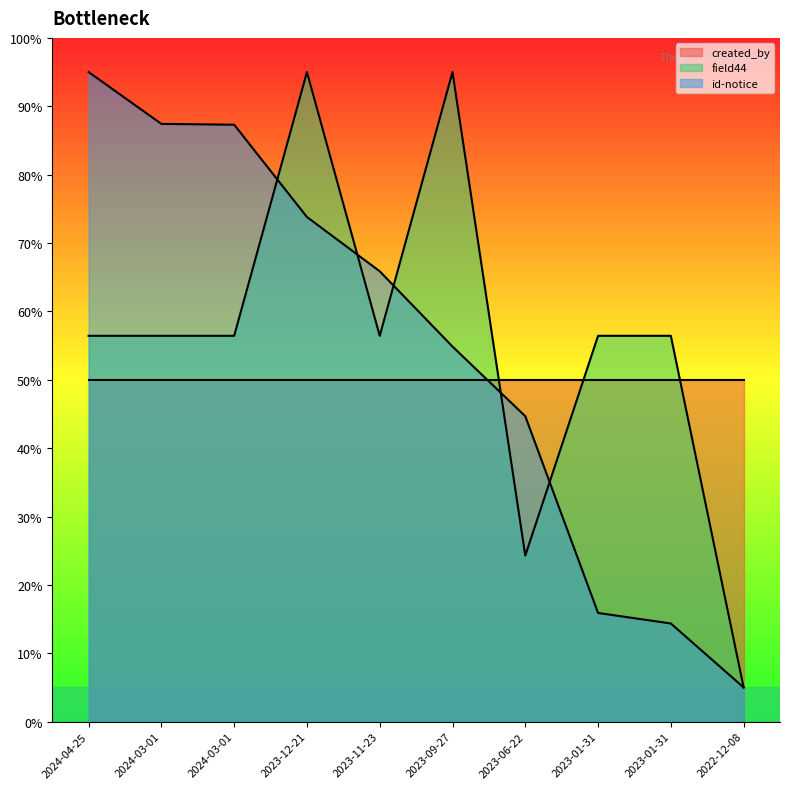

Between 2023-01-31 and 2024-04-25, which is larger?

2023-01-31